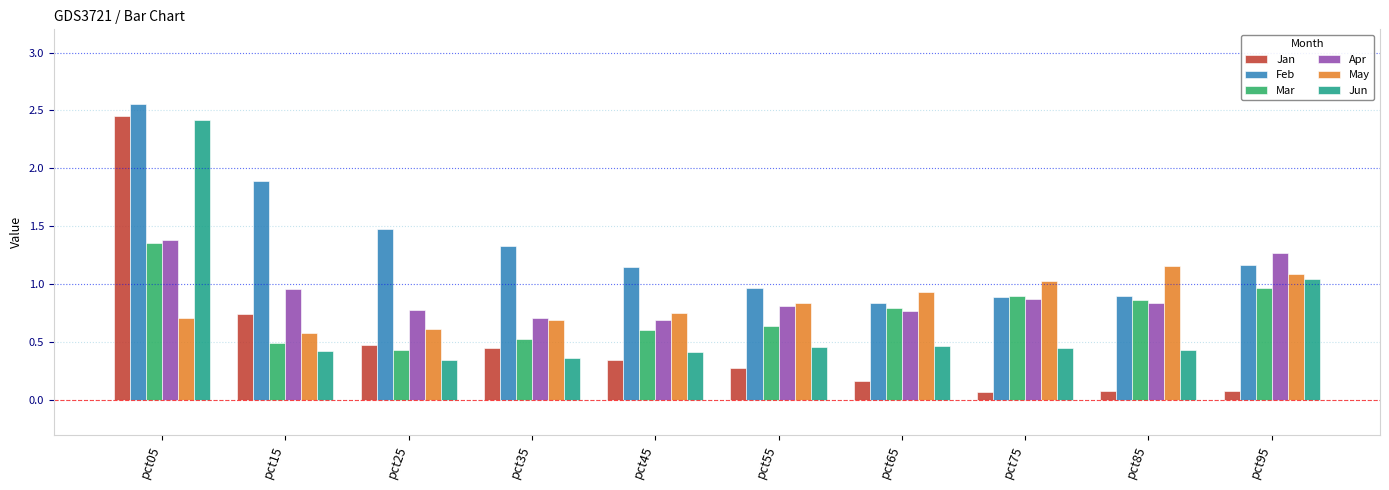

Count the number of data series in this chart.

6